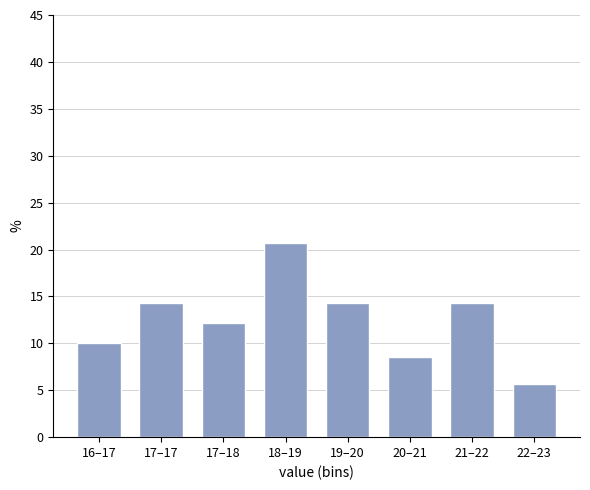

Reading right to left, list all the values displayed in this chart.

5.7	14.3	8.6	14.3	20.7	12.1	14.3	10.0